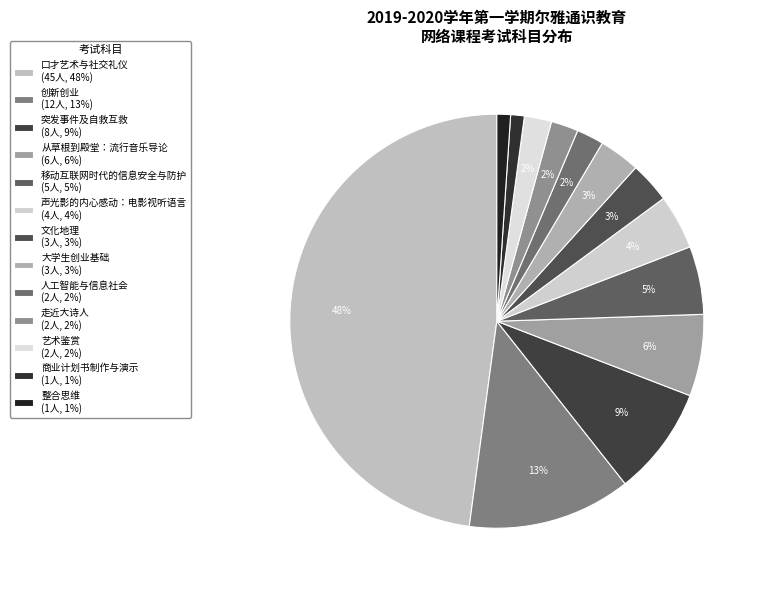

Count the number of slices in the pie.

13